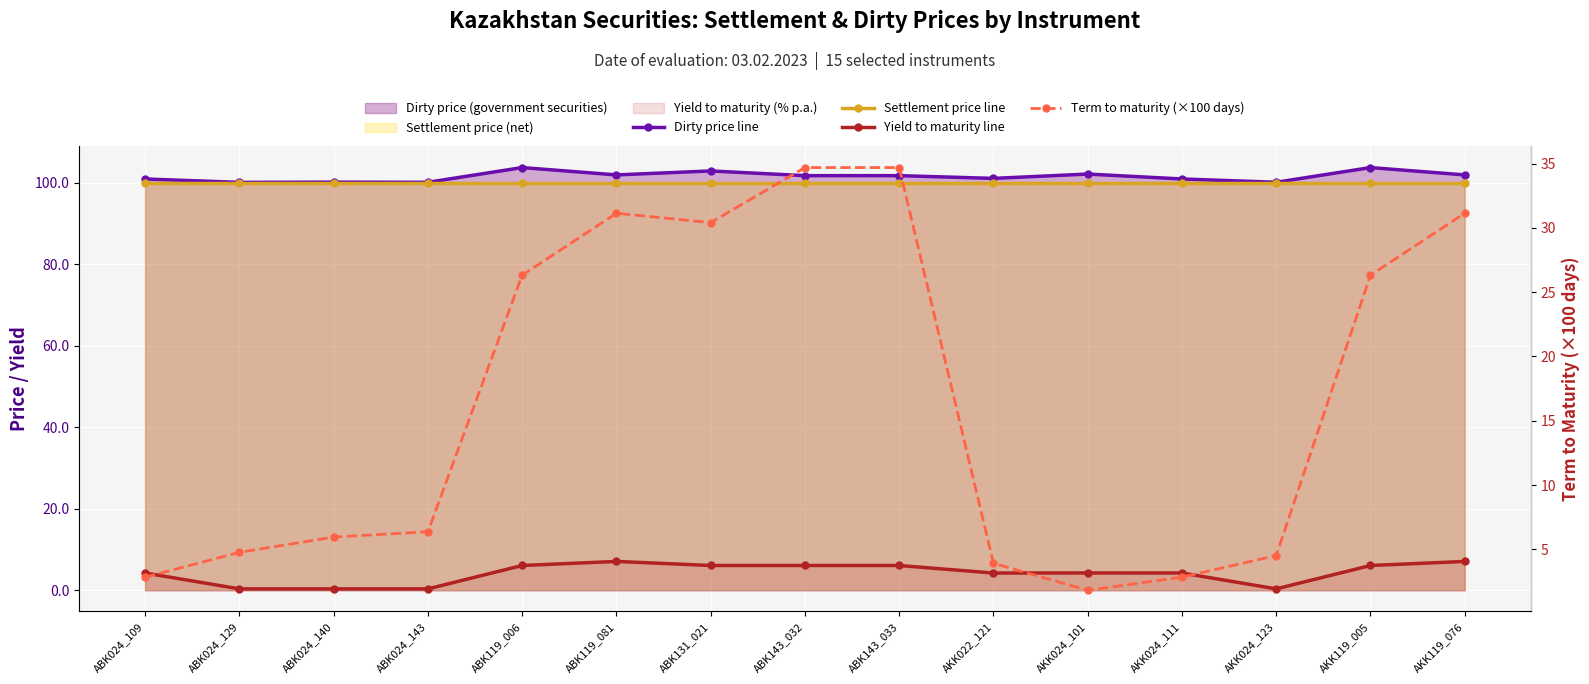

What is the total value across all series at AKK119_005?

236.1